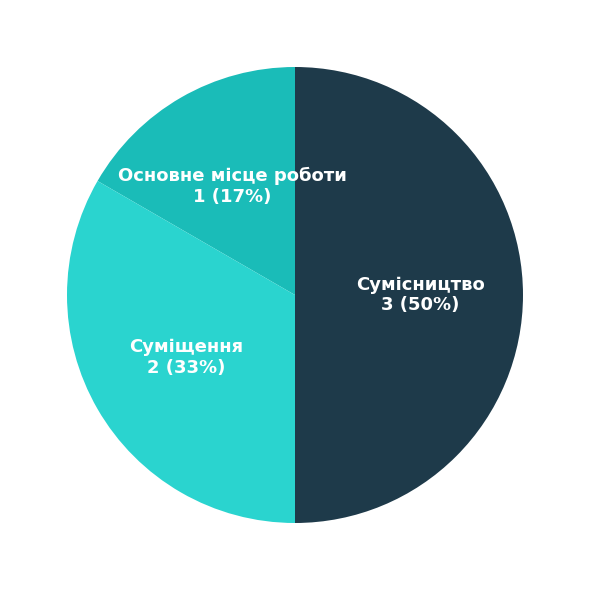

To the nearest percent, what is the difference between the Основне місце роботи and Сумісництво slice percentages?

33%